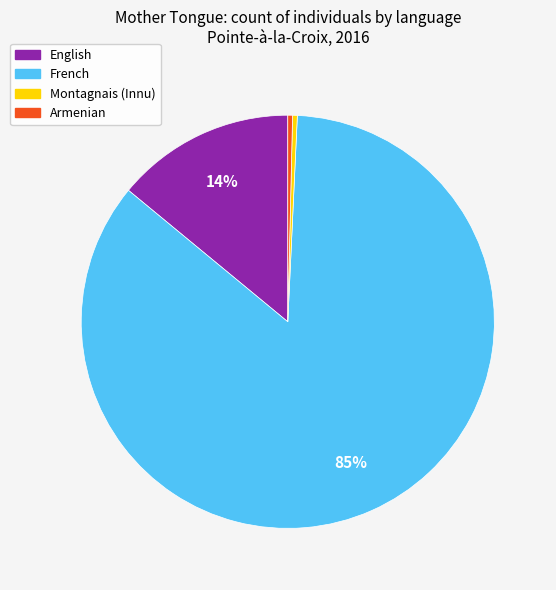

Which has a higher value, French or Armenian?

French